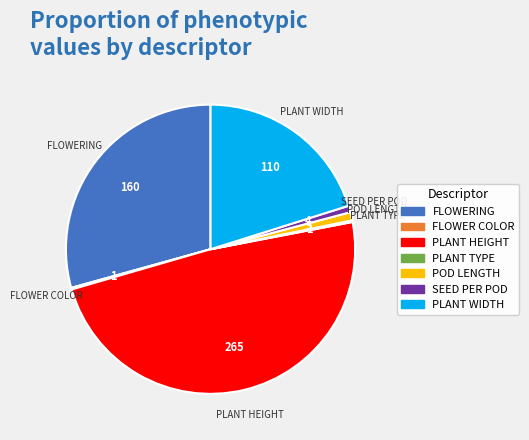

The SEED PER POD slice represents 1% of the pie. True or false?

True